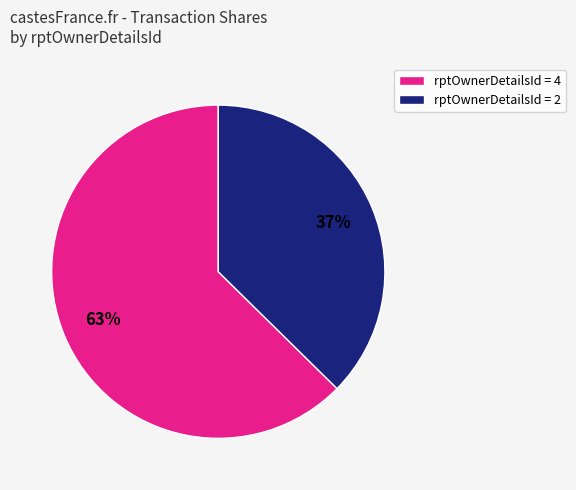

Does any single category account for the majority?

Yes